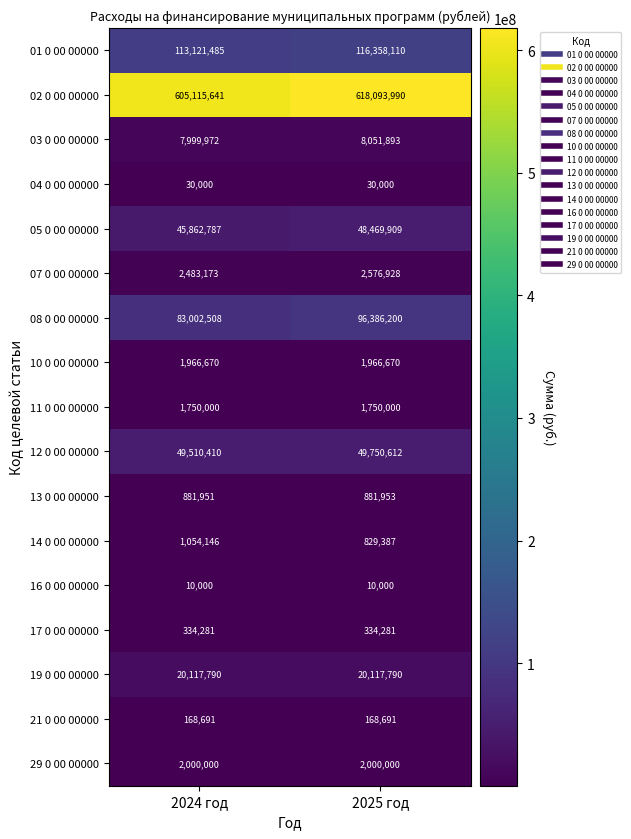

Count the number of data series in this chart.

17